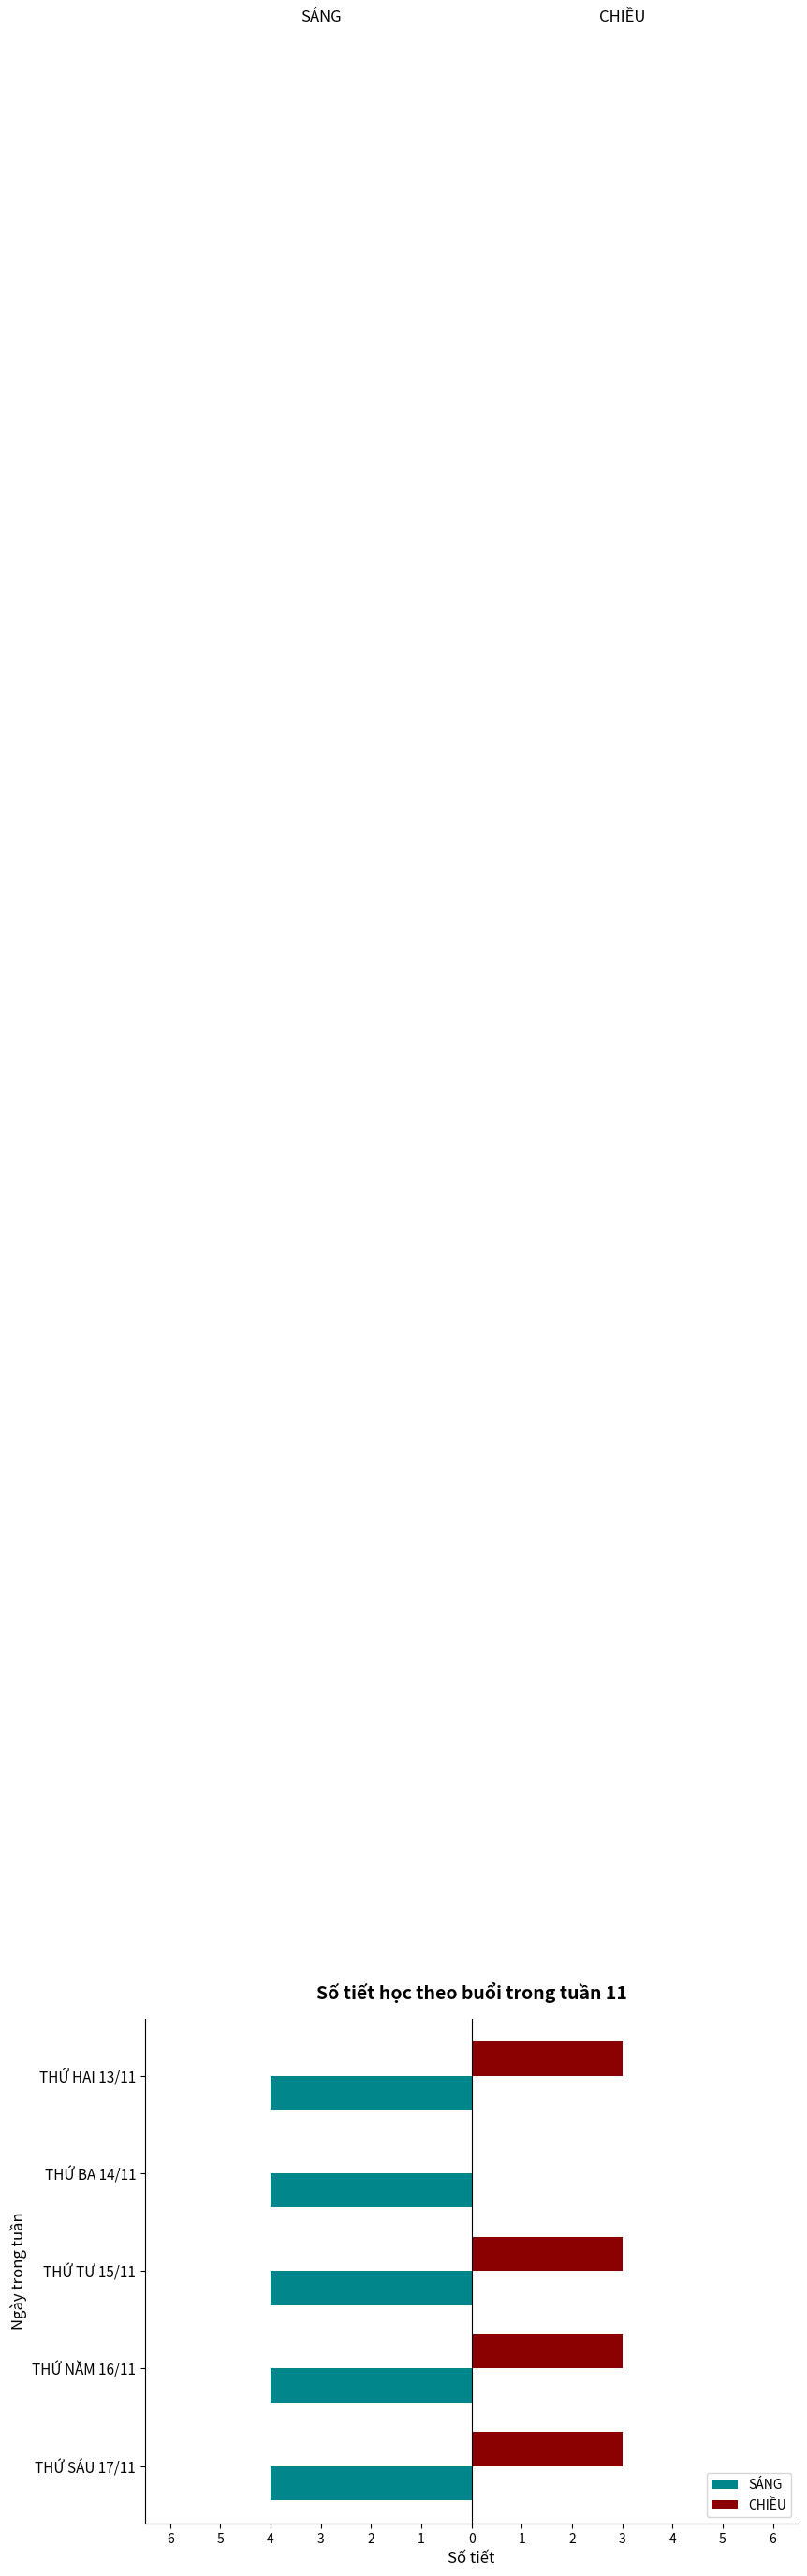

What are all the series names shown in the legend?

SÁNG, CHIỀU